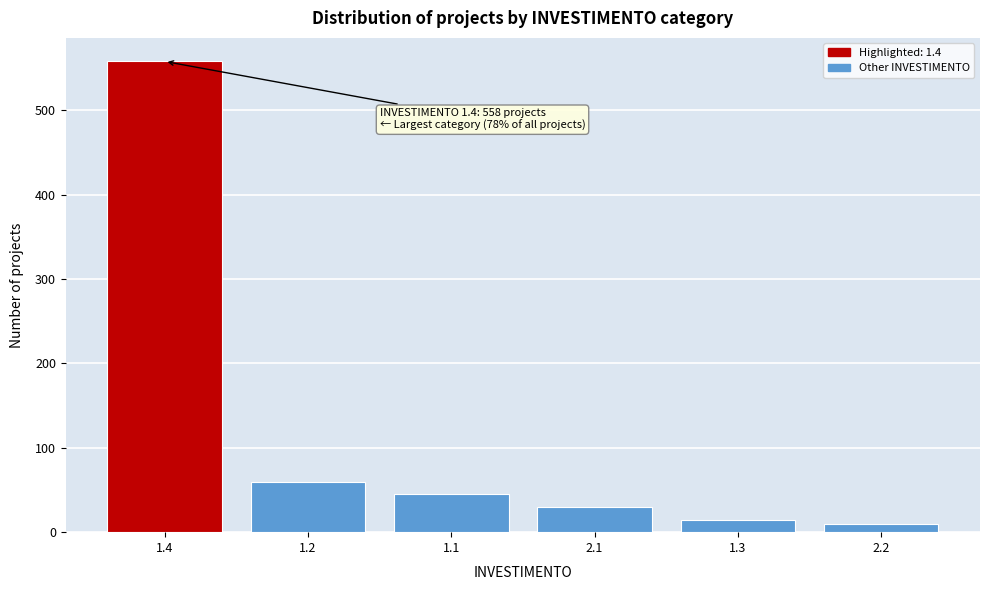

Reading left to right, extract all data points from this chart.

558	60	45	30	15	10